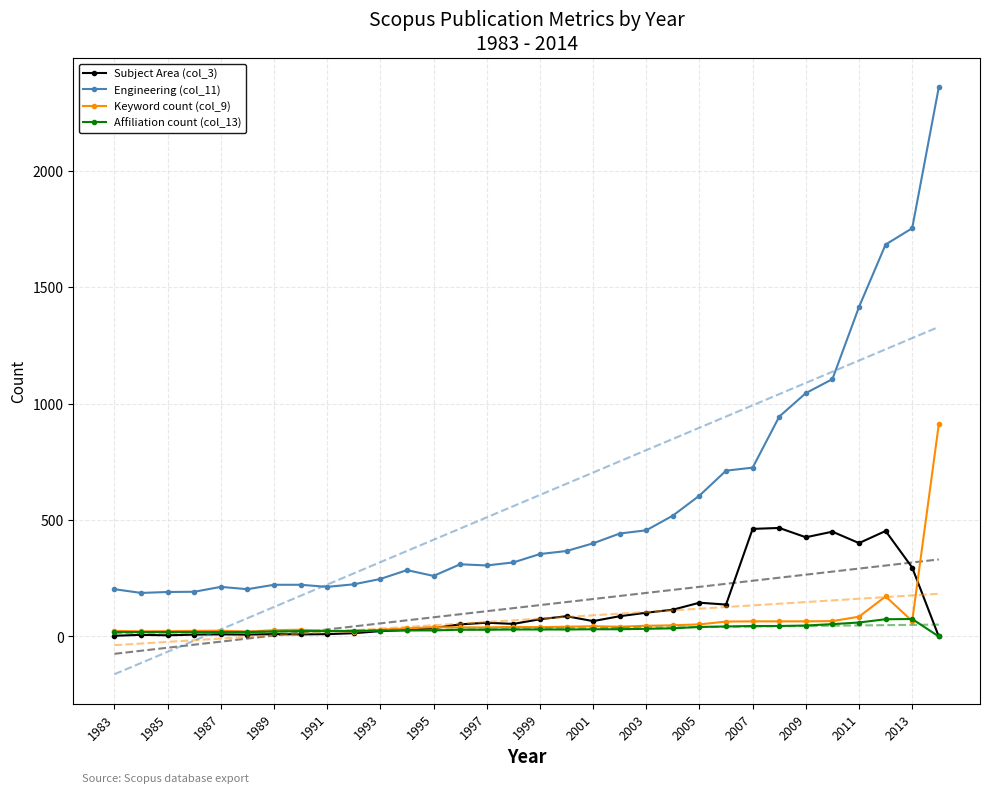

The Keyword count (col_9) series shows 40 at 1999. True or false?

True